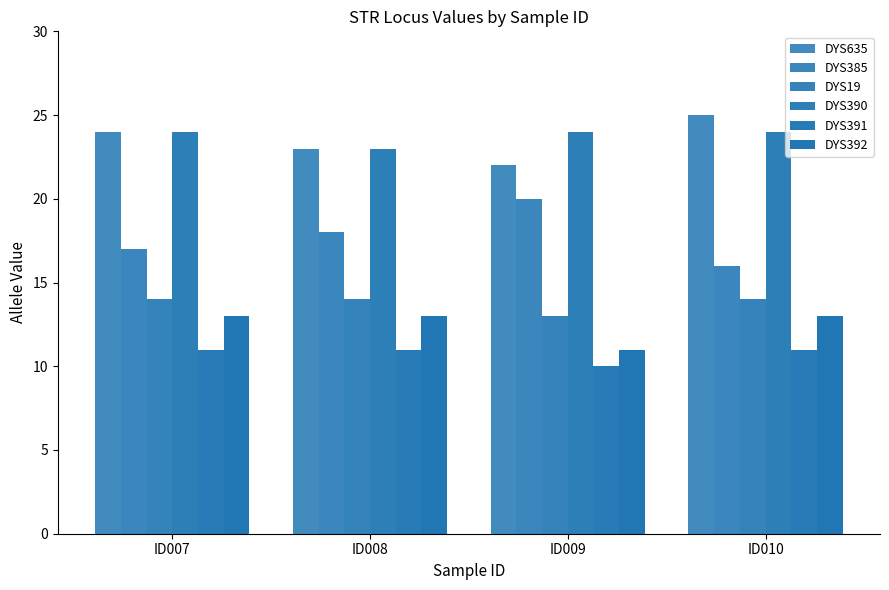

Rank the categories by DYS385 value from lowest to highest.

ID010, ID007, ID008, ID009